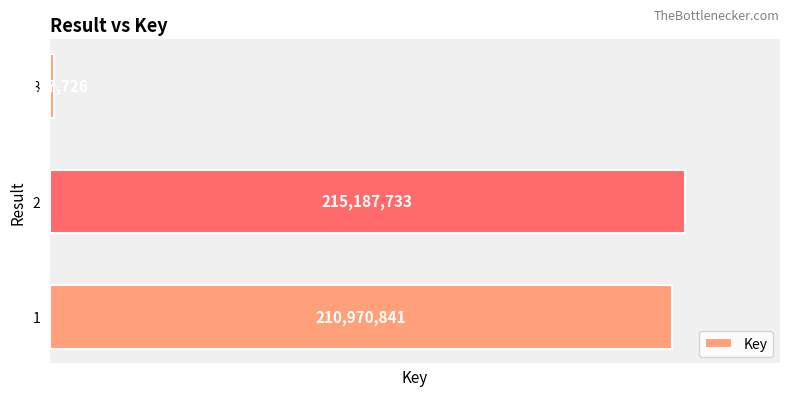

How many distinct data groups are displayed?

1